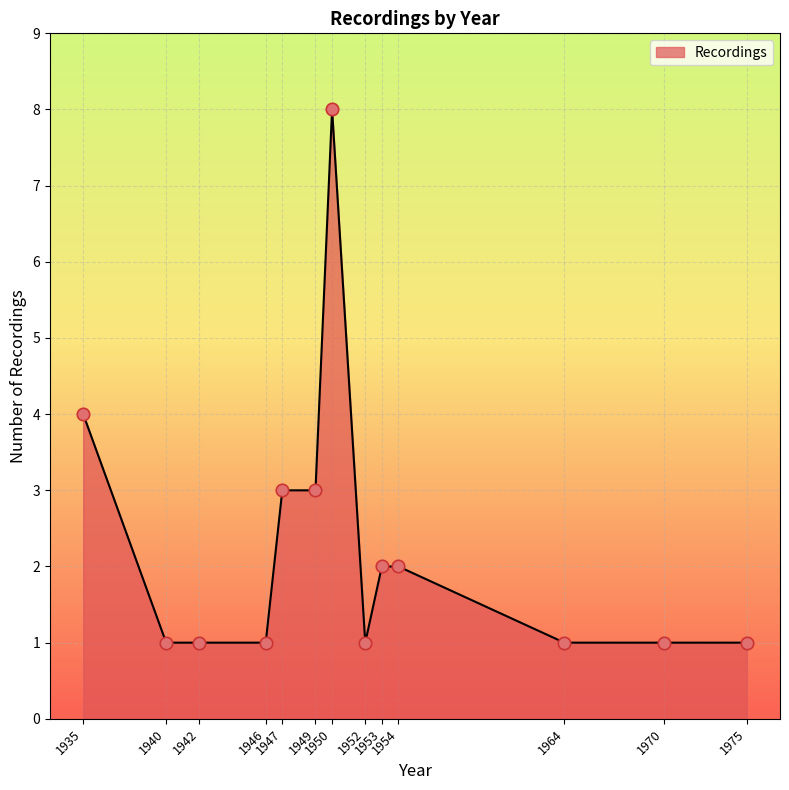

Approximately how many times larger is the value at 1935 compared to 1950?

0.5